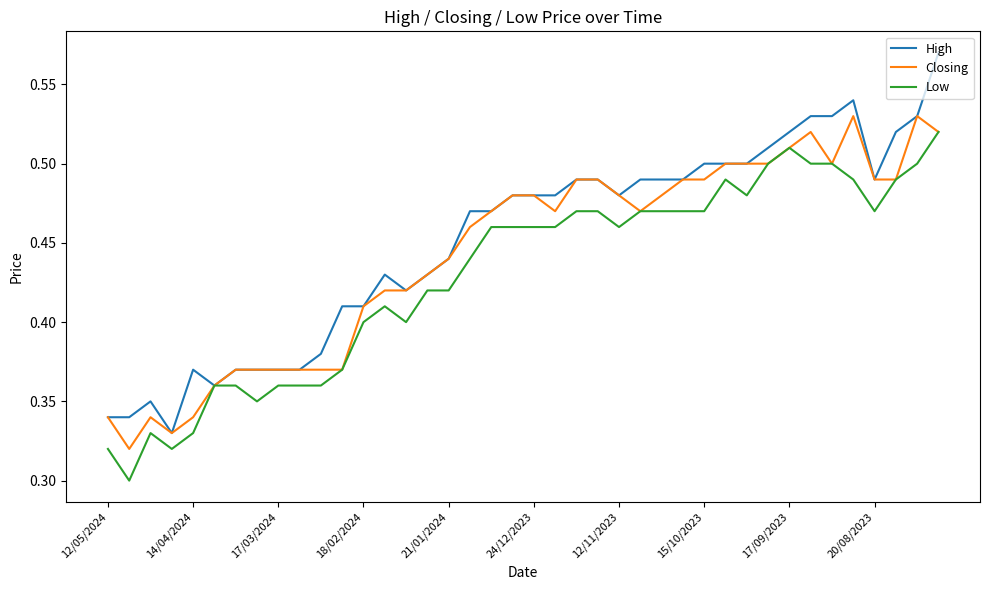

Which series has the largest range (max minus min)?

High